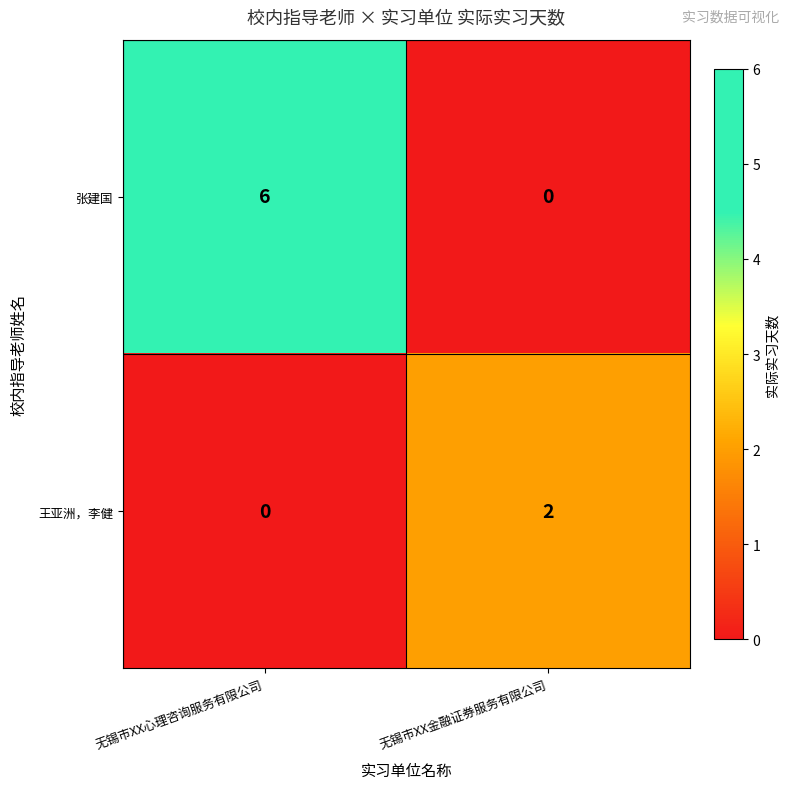

Is it true that 张建国 equals 6 at 无锡市XX心理咨询服务有限公司?

True